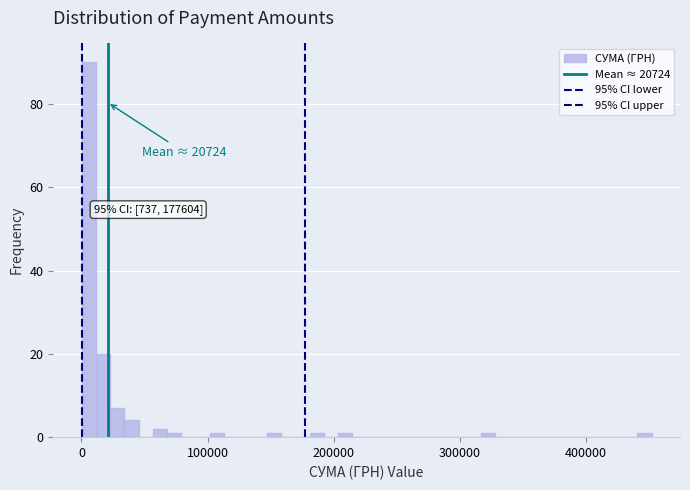

Around what value on the x-axis is the tallest bar? Give the approximate position of its centre, as read against the axis.

10000